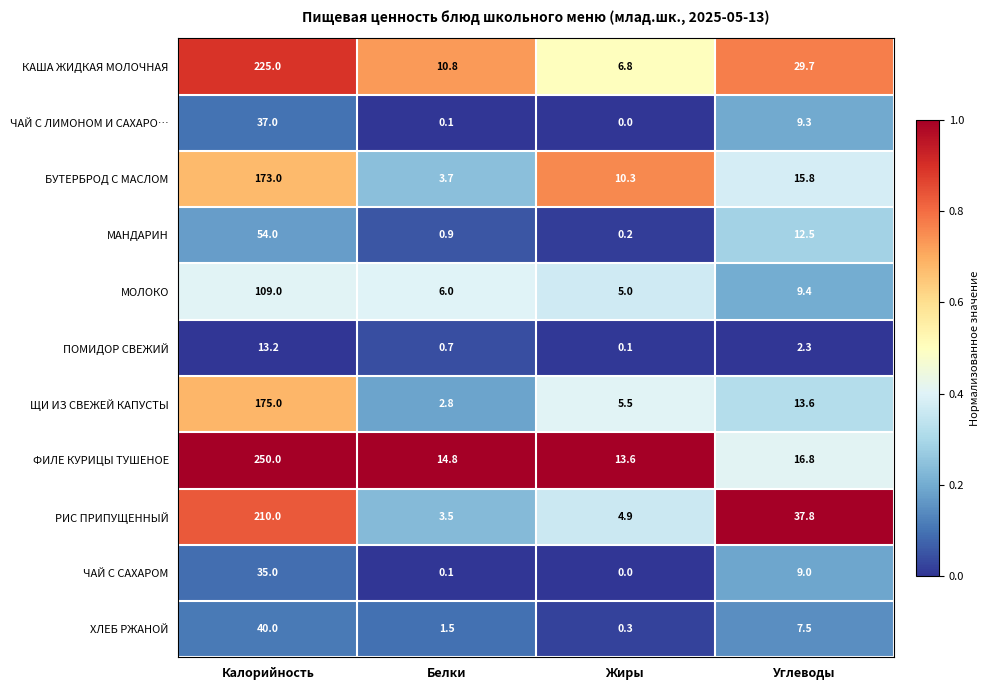

Rank the series at Углеводы from lowest to highest value.

ПОМИДОР СВЕЖИЙ, ХЛЕБ РЖАНОЙ, ЧАЙ С САХАРОМ, ЧАЙ С ЛИМОНОМ И САХАРО…, МОЛОКО, МАНДАРИН, ЩИ ИЗ СВЕЖЕЙ КАПУСТЫ, БУТЕРБРОД С МАСЛОМ, ФИЛЕ КУРИЦЫ ТУШЕНОЕ, КАША ЖИДКАЯ МОЛОЧНАЯ, РИС ПРИПУЩЕННЫЙ